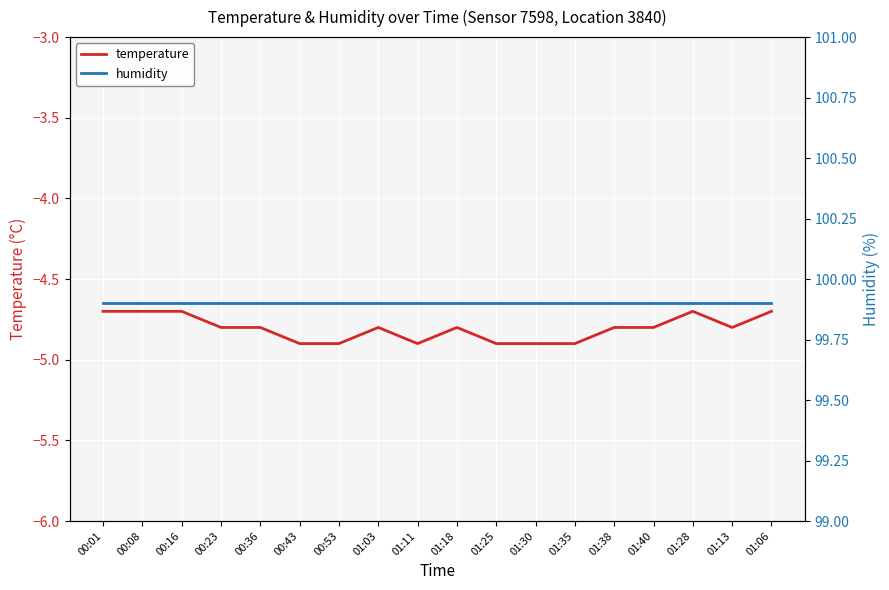

What value does the temperature series have at 01:38?

-4.8